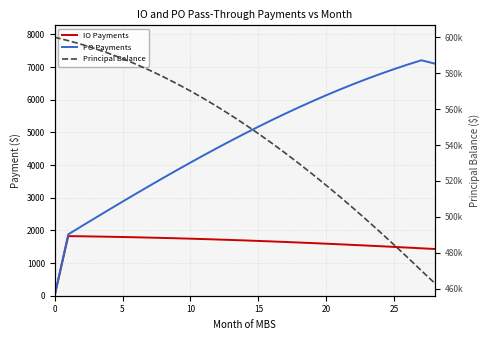

In IO Payments, how many points are higher than both neighbors (excluding endpoints)?

1